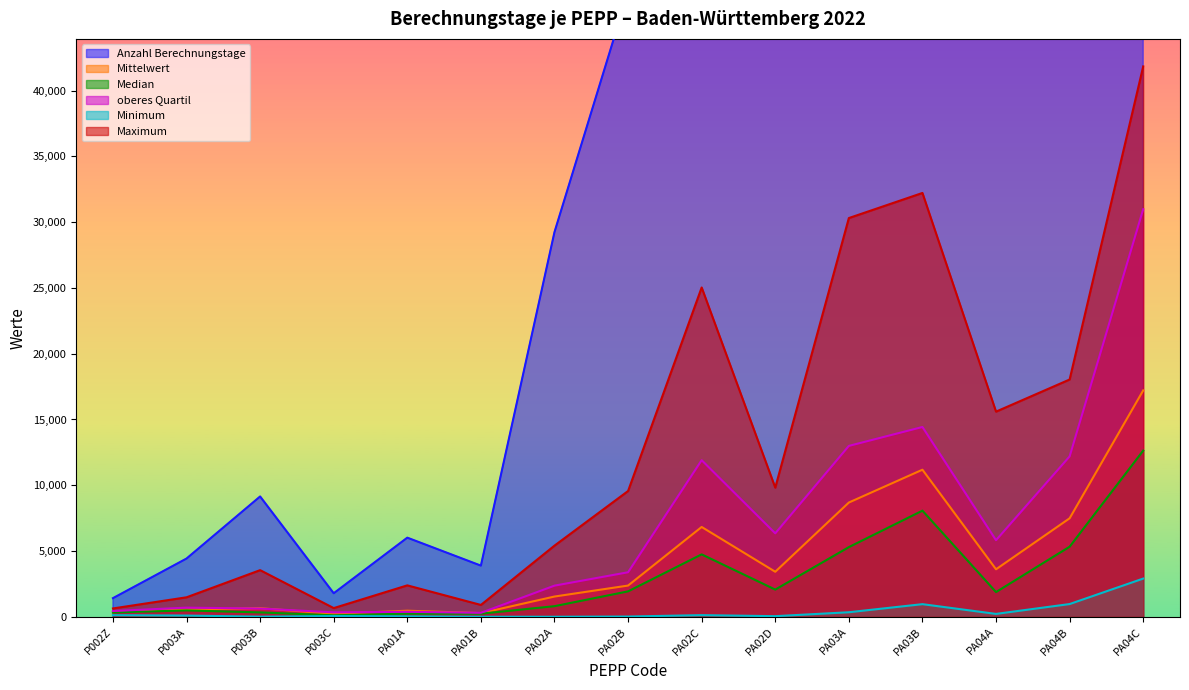

Between PA01A and PA02D, which series saw the biggest shift?

Anzahl Berechnungstage